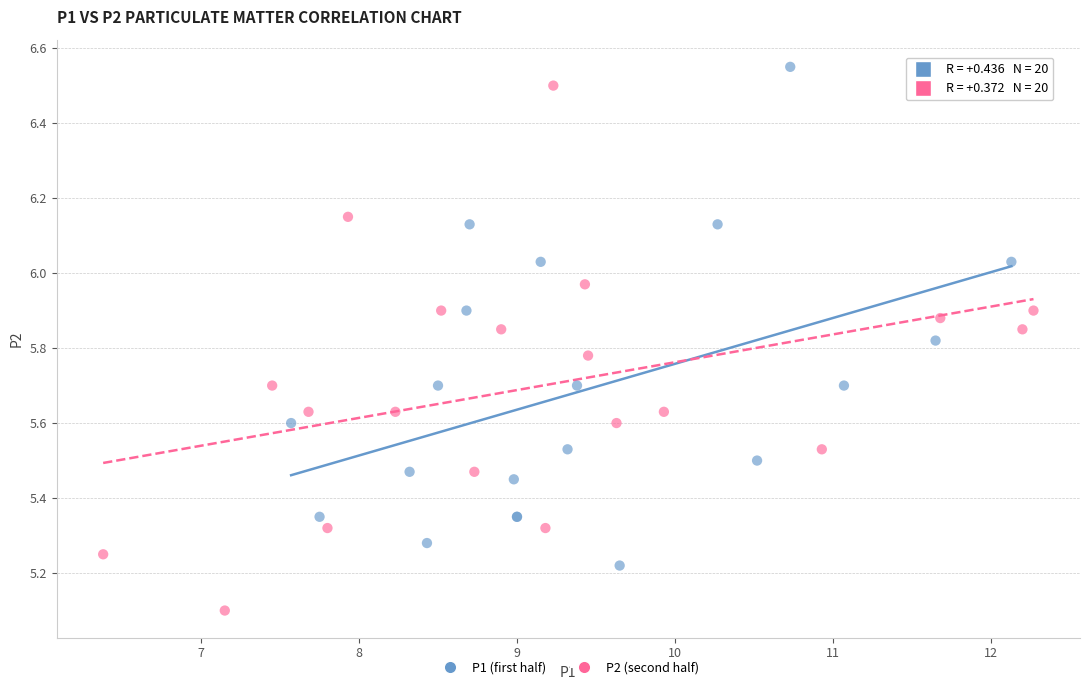

What are all the series names shown in the legend?

P1 (first half), P2 (second half)